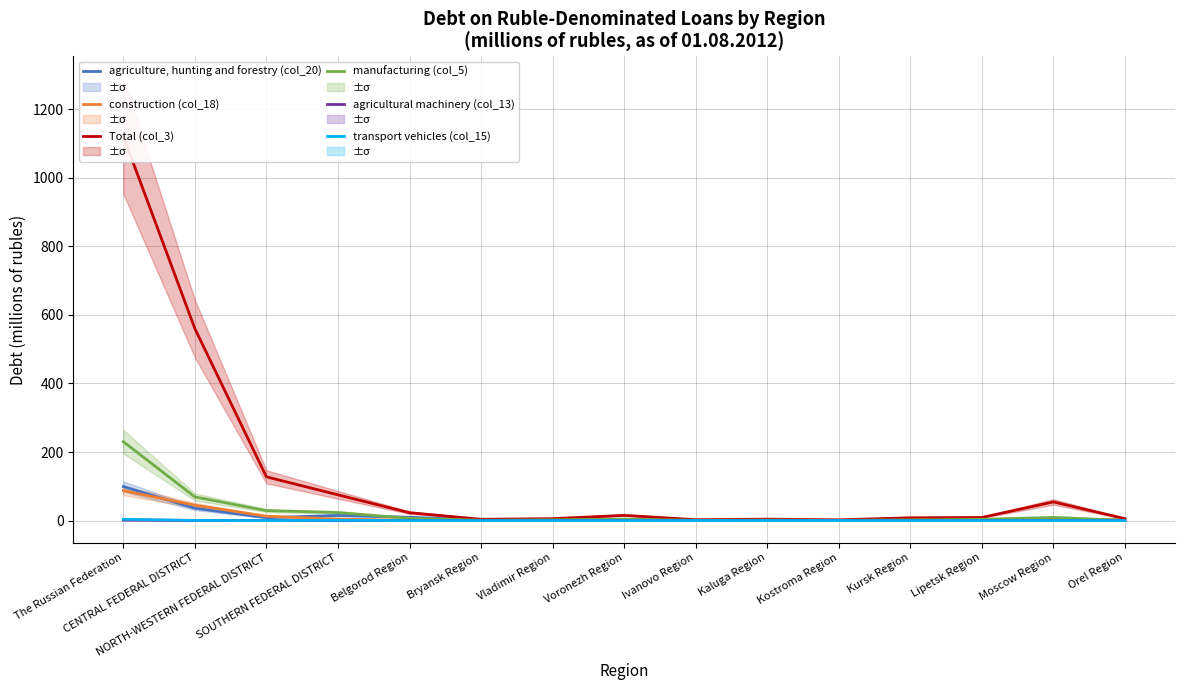

How many times do construction (col_18) and agriculture, hunting and forestry (col_20) cross each other?

4